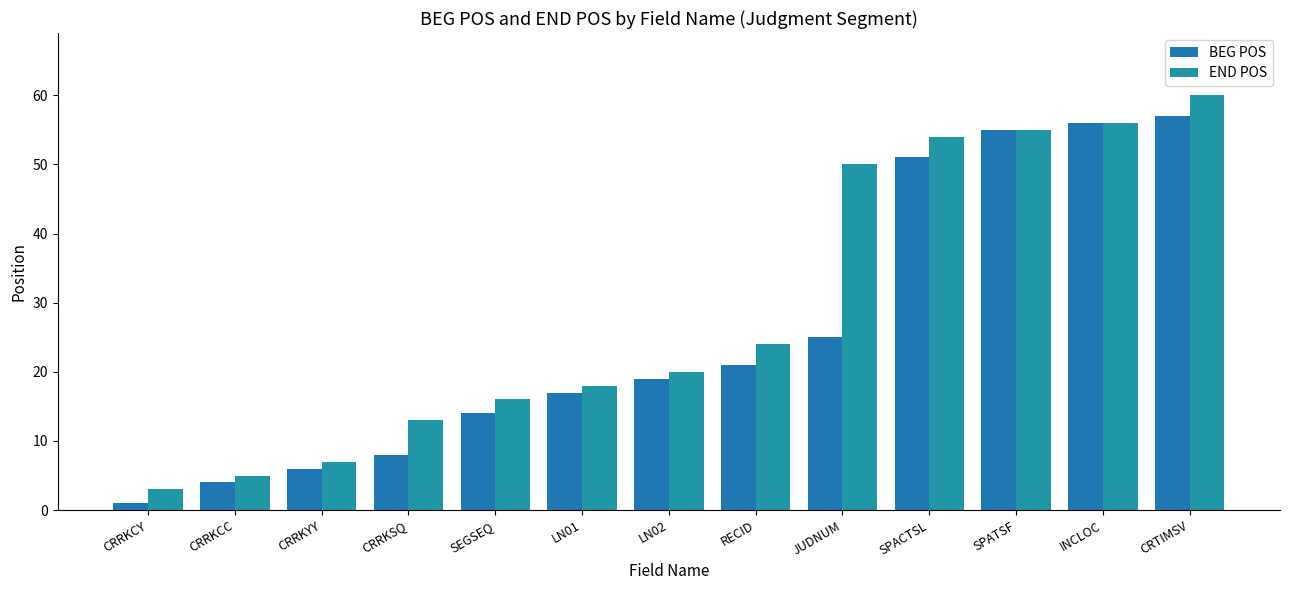

Are the bars grouped side by side (vs. stacked)?

Yes